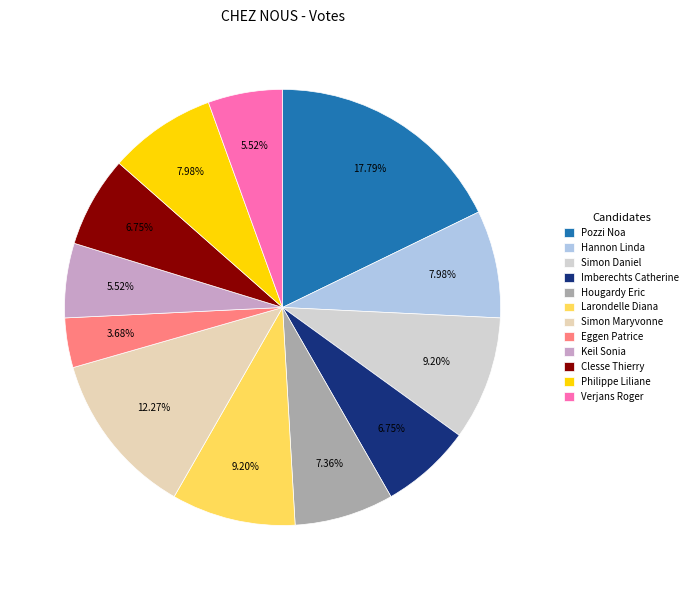

To the nearest percent, what is the difference between the Hougardy Eric and Simon Maryvonne slice percentages?

5%